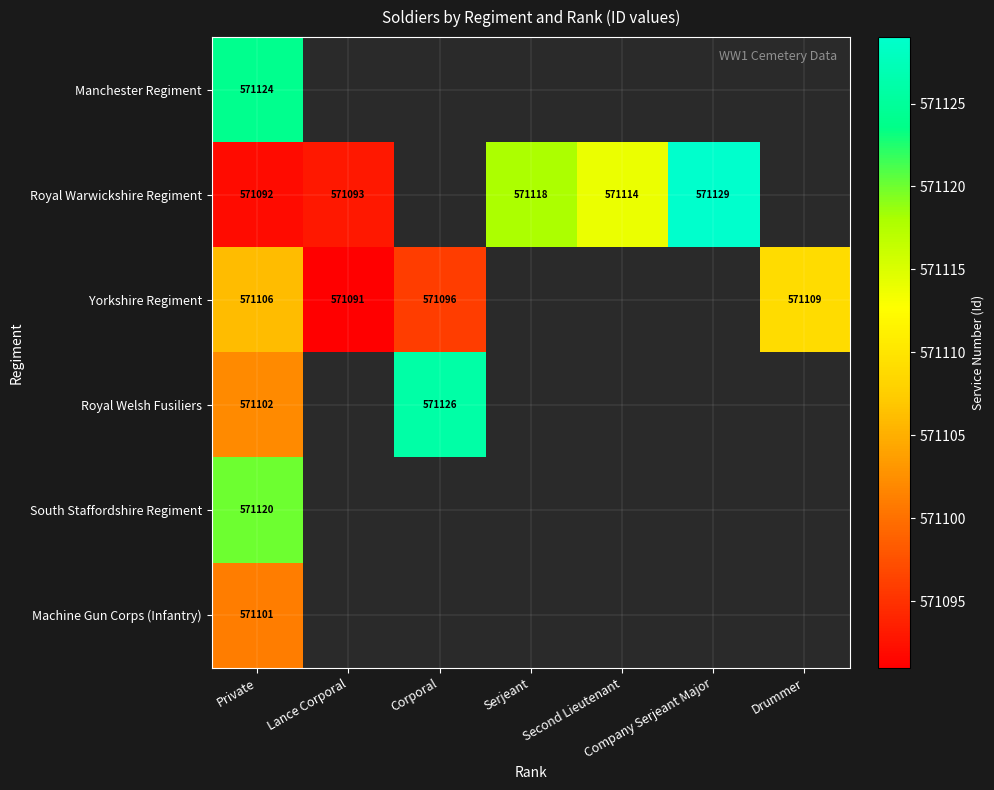

True or false: Machine Gun Corps (Infantry) has a value of 571101 at Private.

True